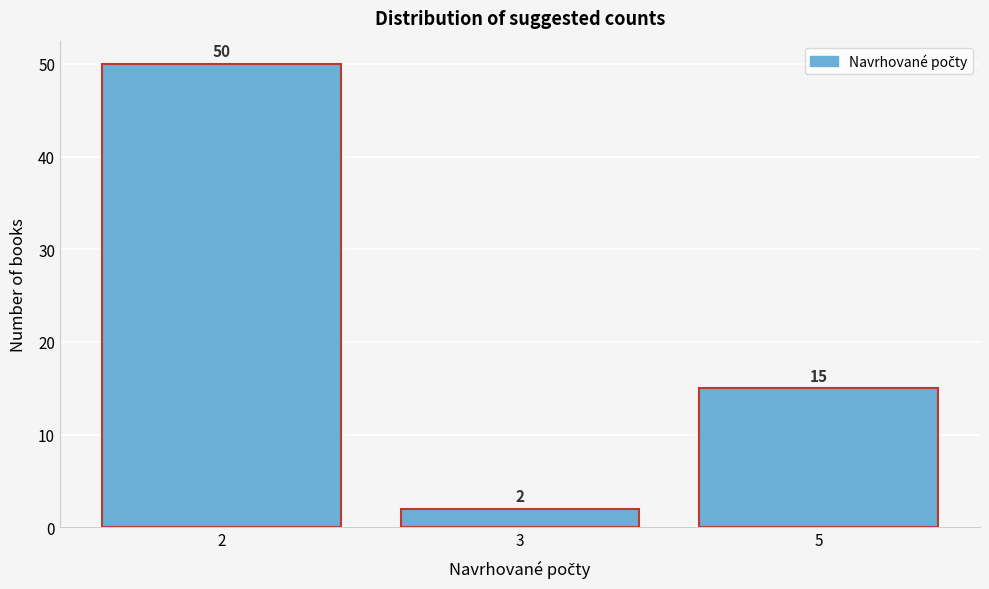

Reading left to right, extract all data points from this chart.

2=50	3=2	5=15